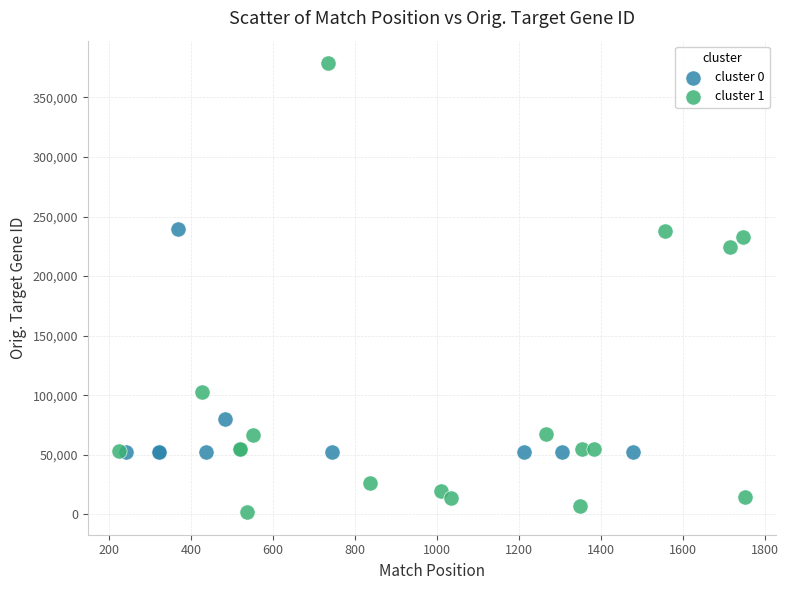

Which series reaches the maximum Y coordinate?

cluster 1